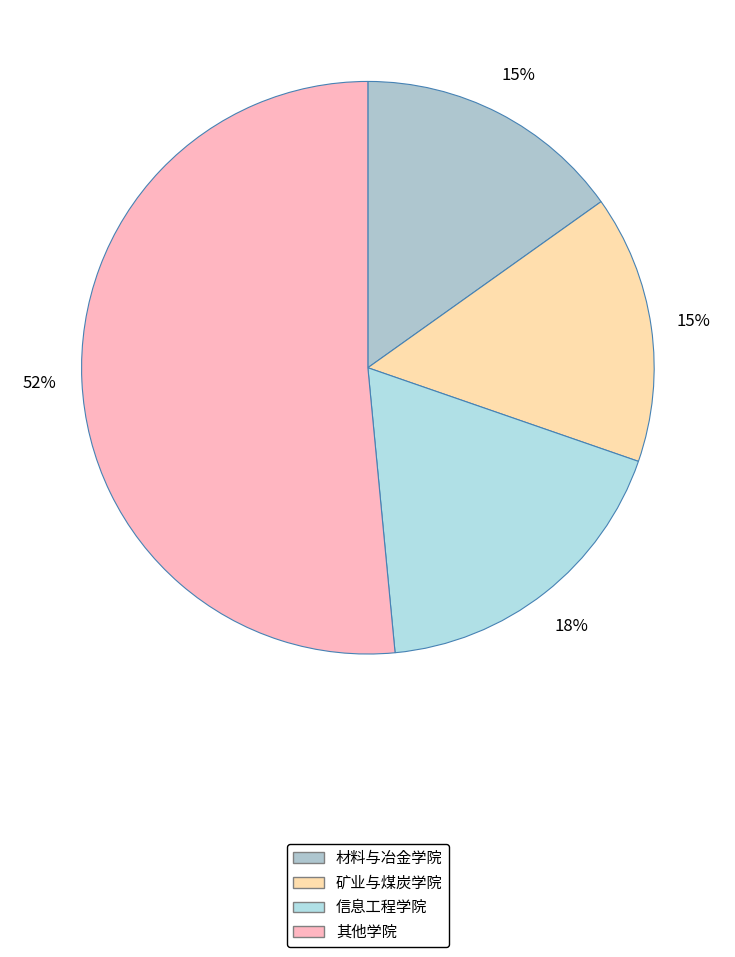

Which category has the biggest portion of the pie?

其他学院